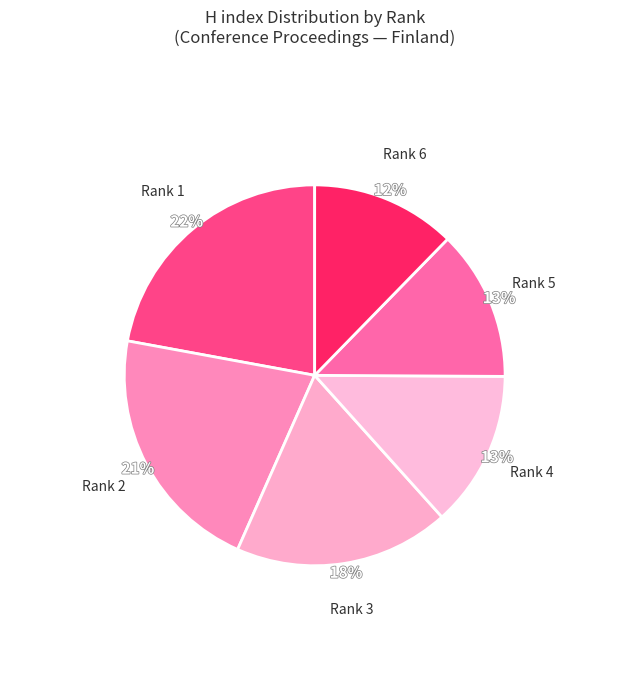

Count the number of slices in the pie.

6